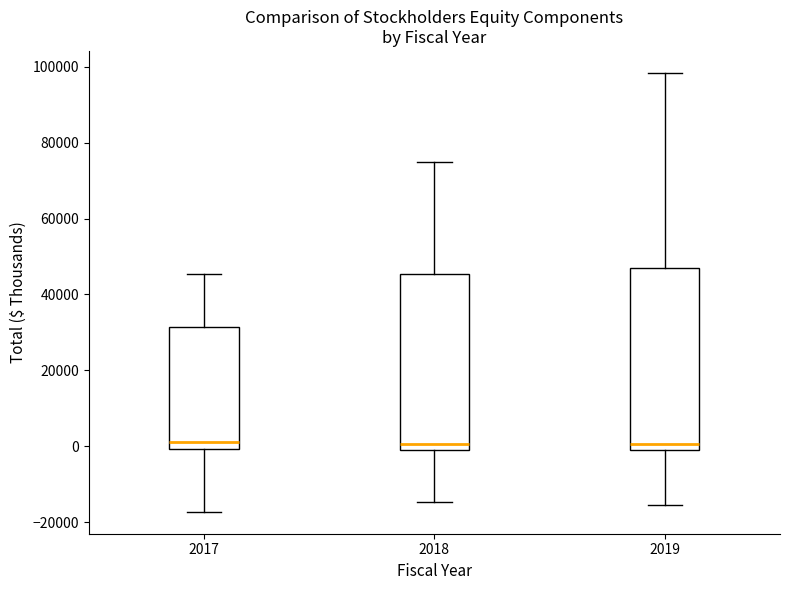

Reading left to right, transcribe this box plot: for each box, give where its median line is, the range the box spans, and where its two whiskers end, as read against the y-axis. The values are not printed on the chart, so give them approximately, as read against the axis.

2017: median 2000, box 0 to 32000, whiskers -18000 to 46000
2018: median 0 (just above the box's lower edge), box 0 to 46000, whiskers -14000 to 76000
2019: median 0, box -2000 to 46000, whiskers -16000 to 98000